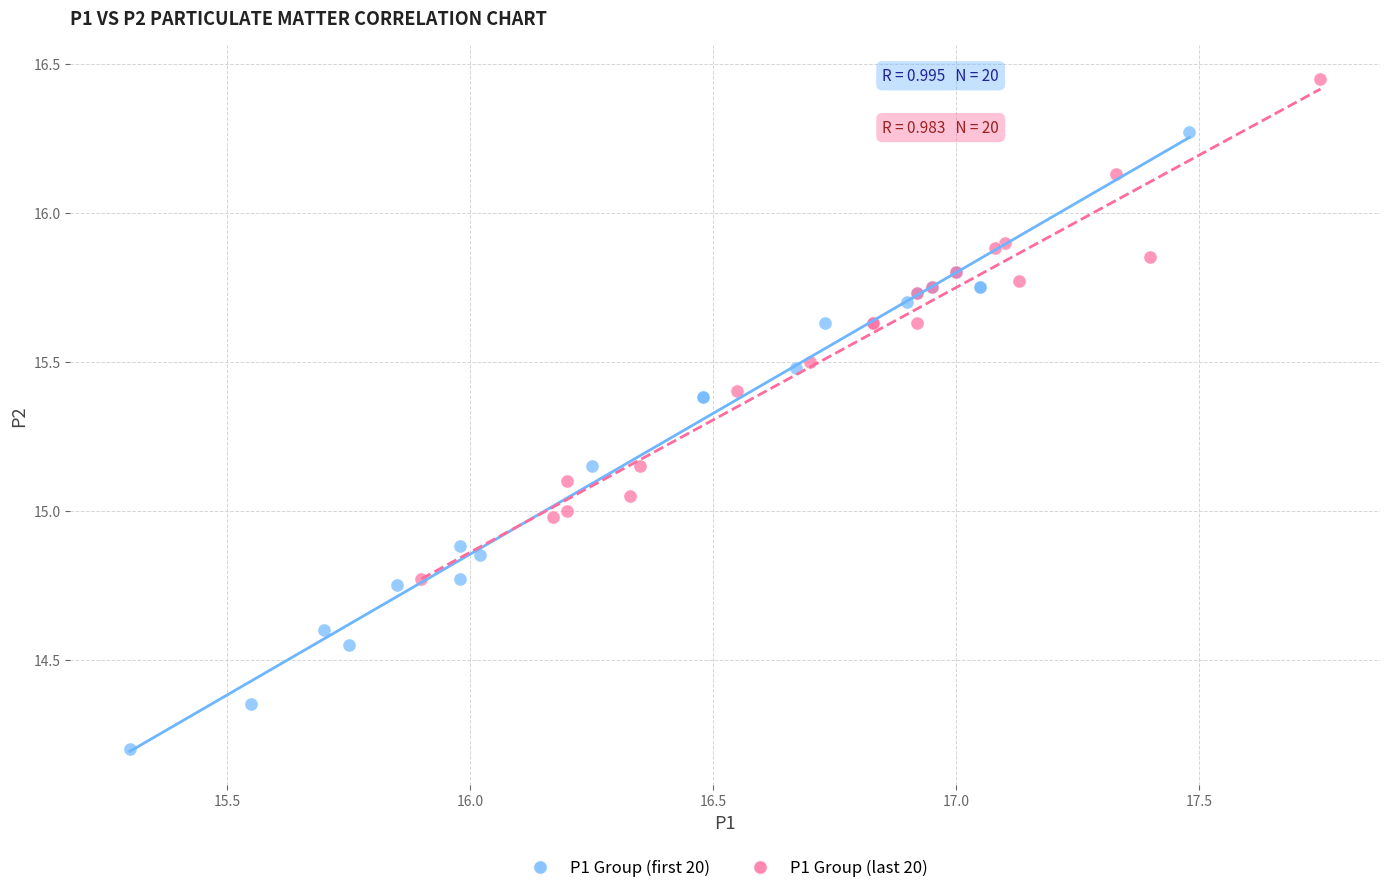

What are all the series names shown in the legend?

P1 Group (first 20), P1 Group (last 20)